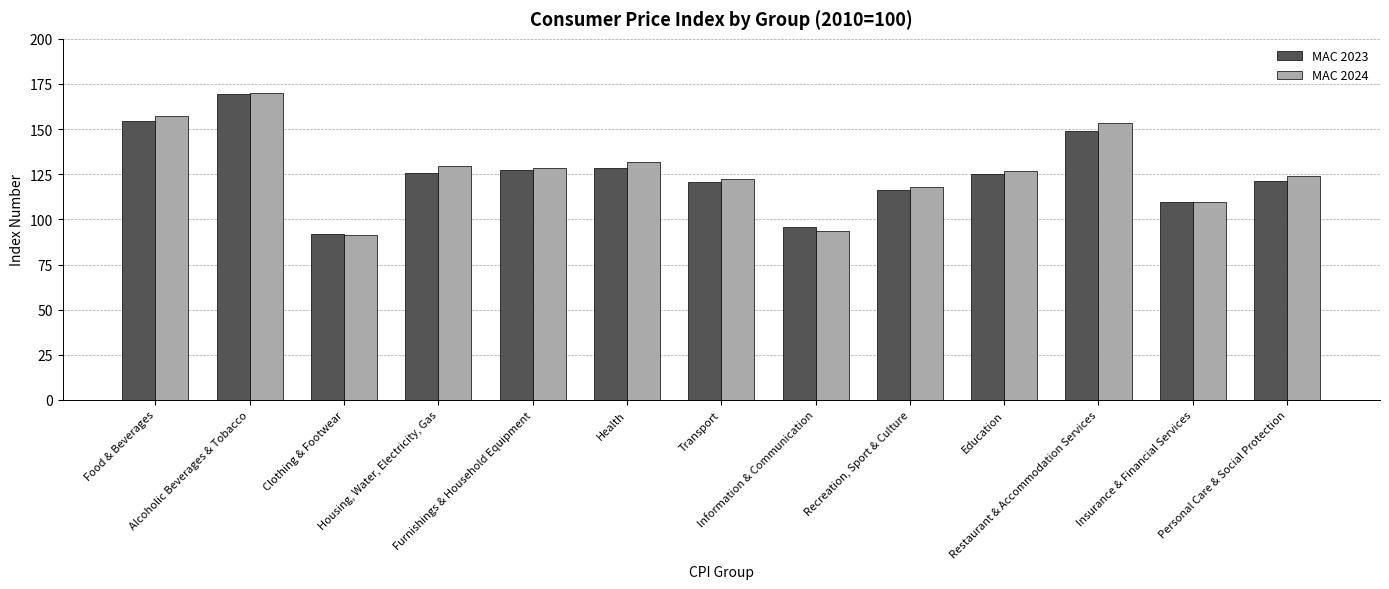

The value of MAC 2024 at Transport is 122.3. True or false?

True